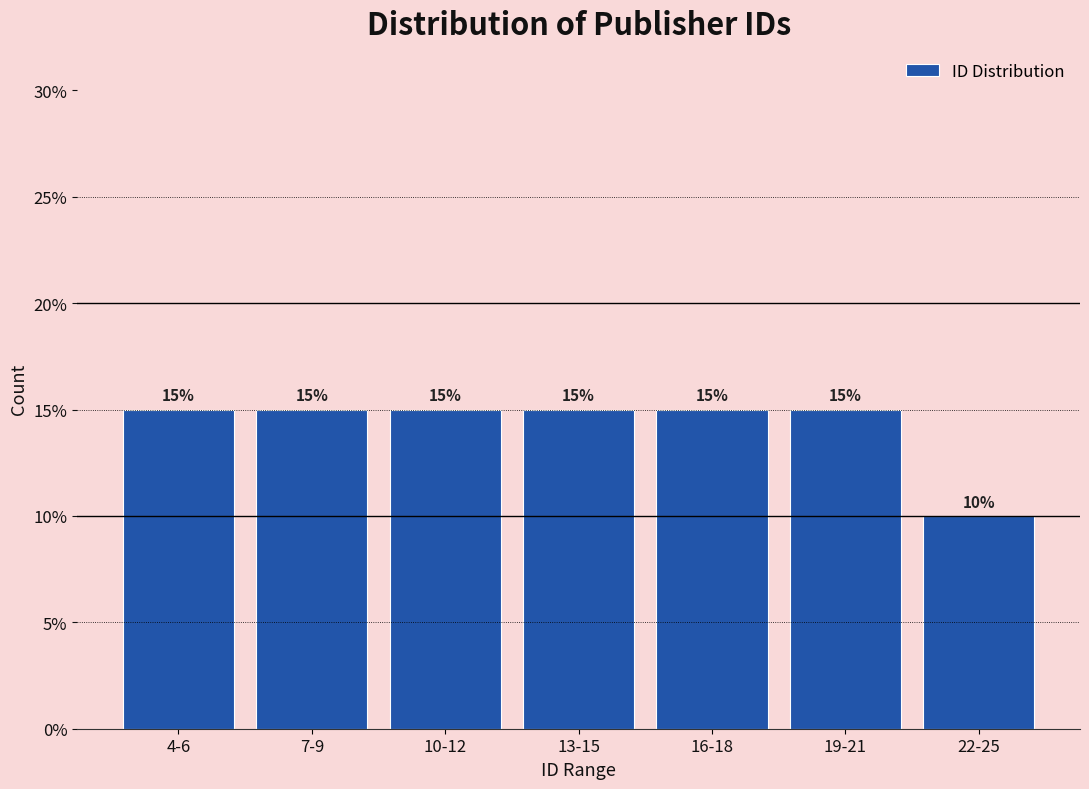

Reading left to right, transcribe all the data shown in this chart.

15	15	15	15	15	15	10